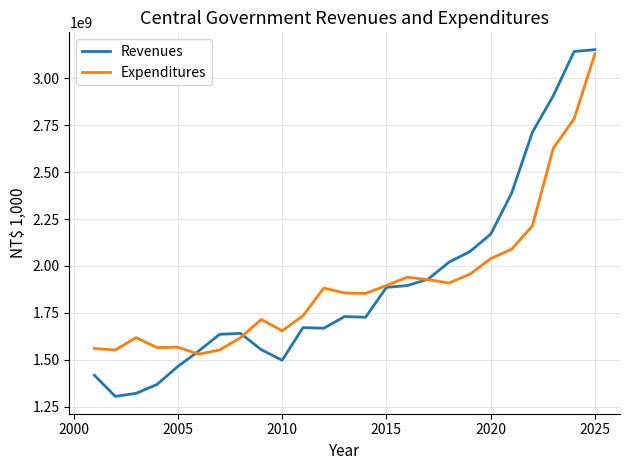

What is the minimum value for Expenditures?

1529815124